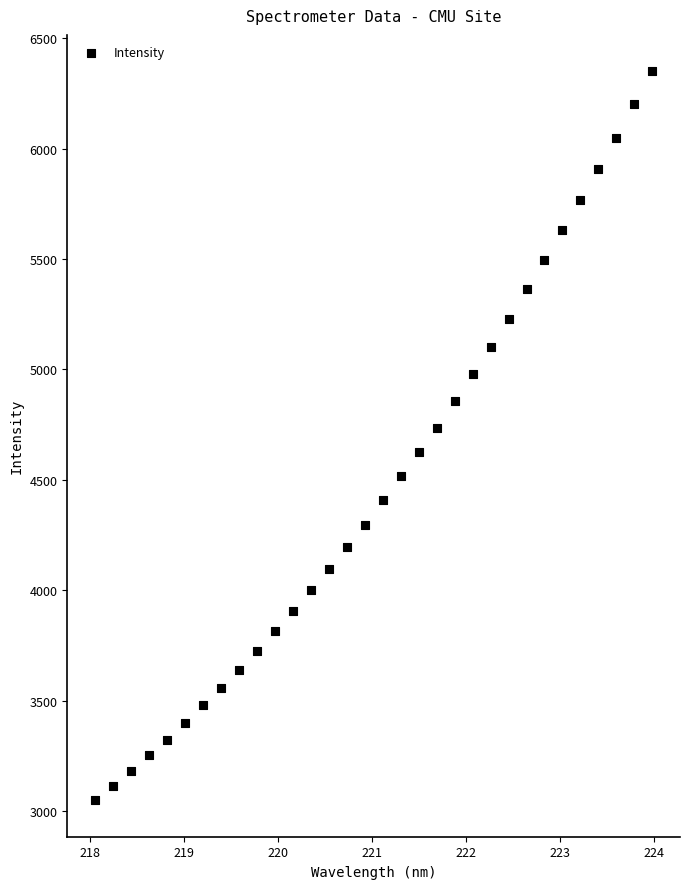

What is the range of X values (max minus min)?

5.9